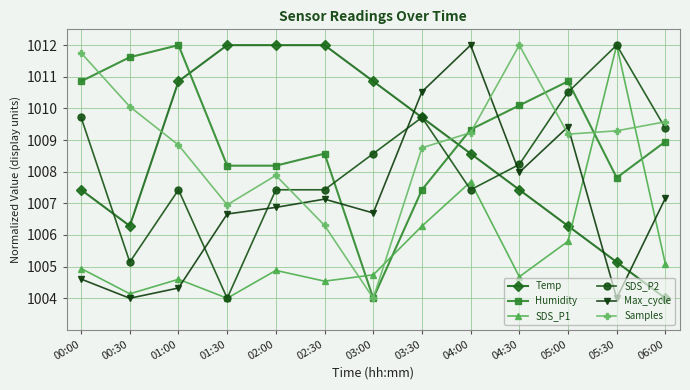

In Temp, how many points are lower than both neighbors (excluding endpoints)?

1